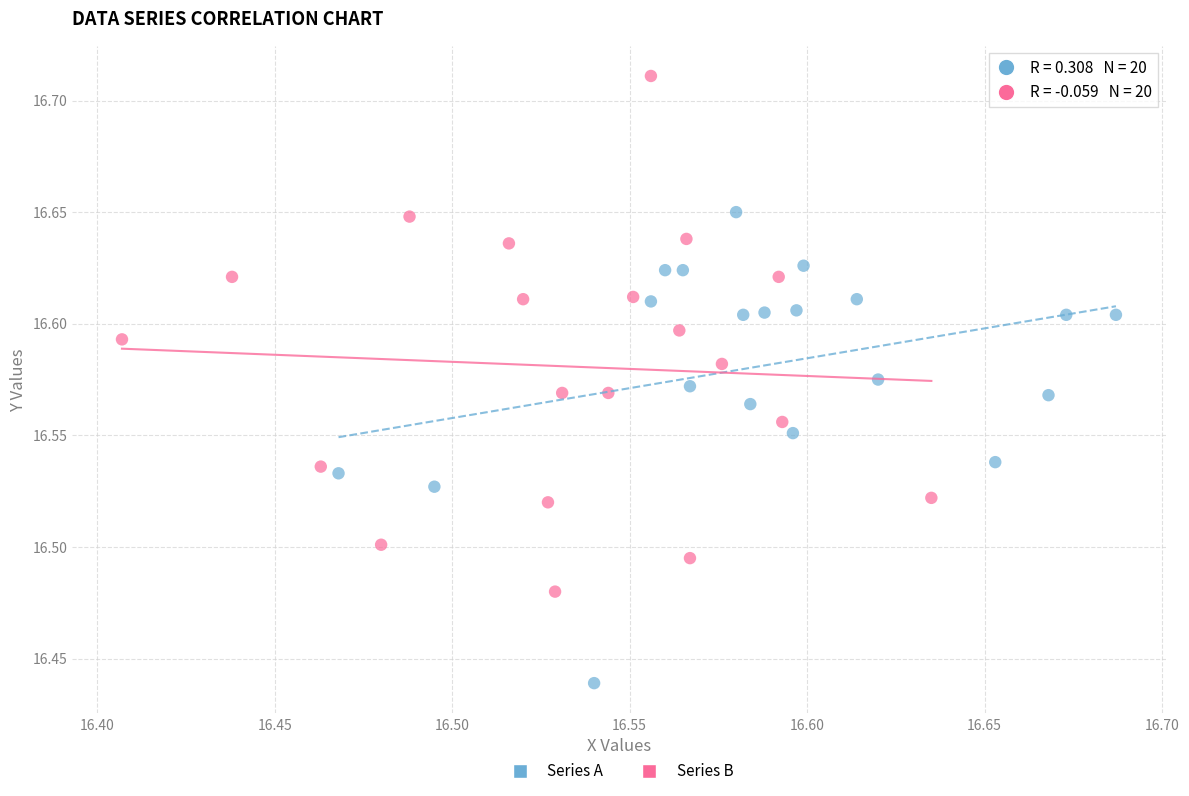

Which series contains the lowest Y value?

Series A